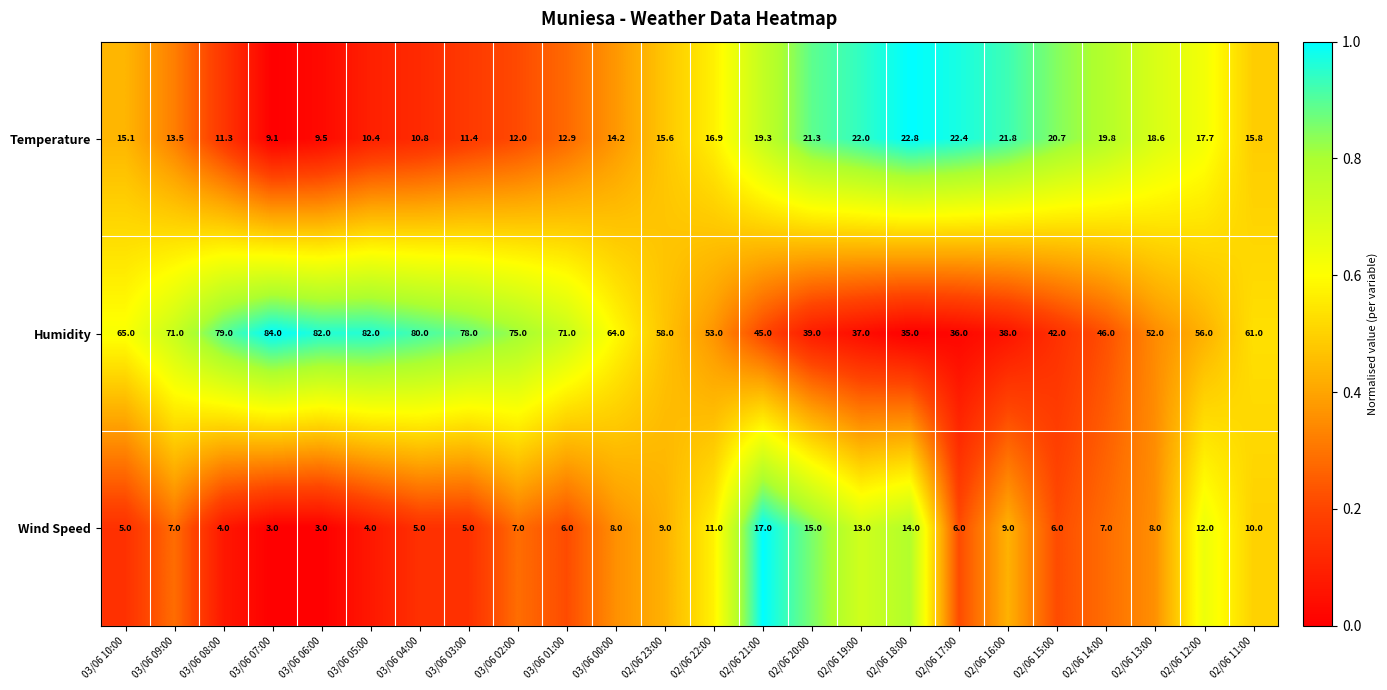

How many series are shown in this chart?

3